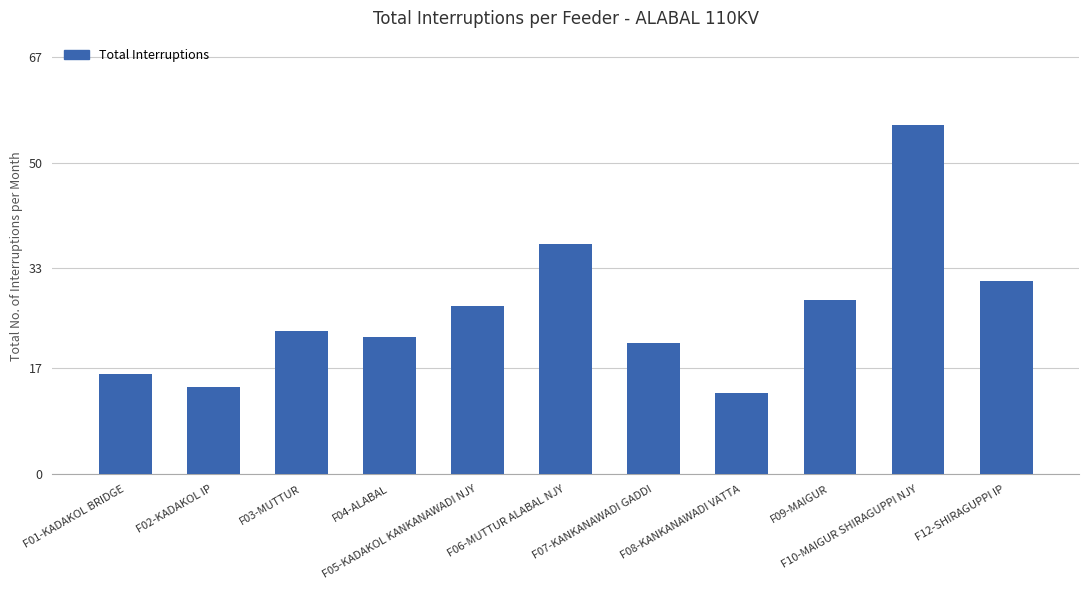

What is the smallest value displayed?

13